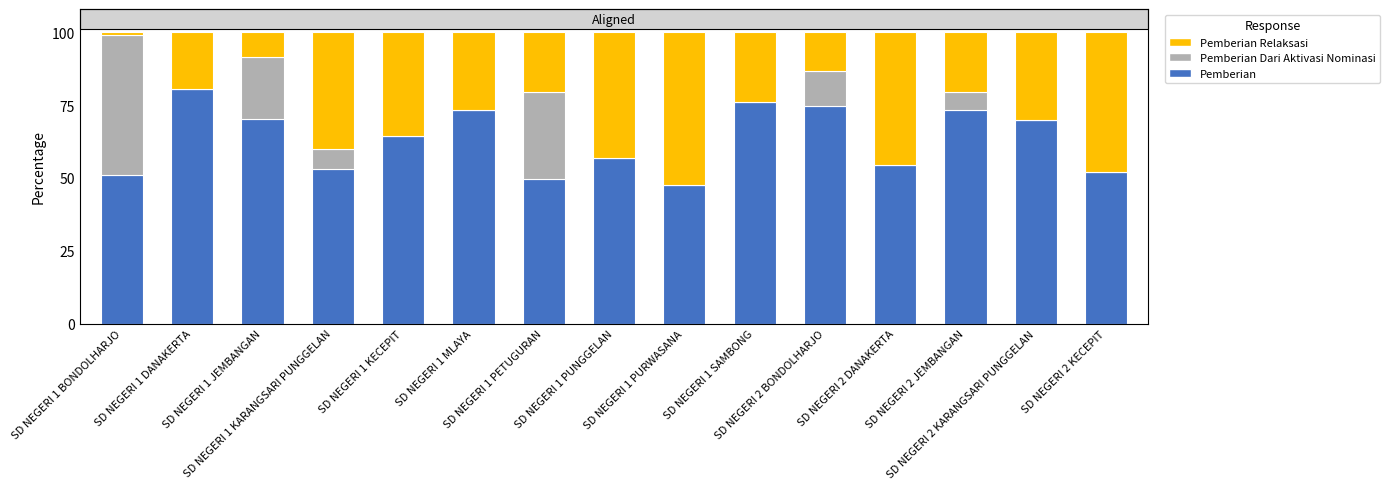

Does the chart contain stacked bars?

Yes